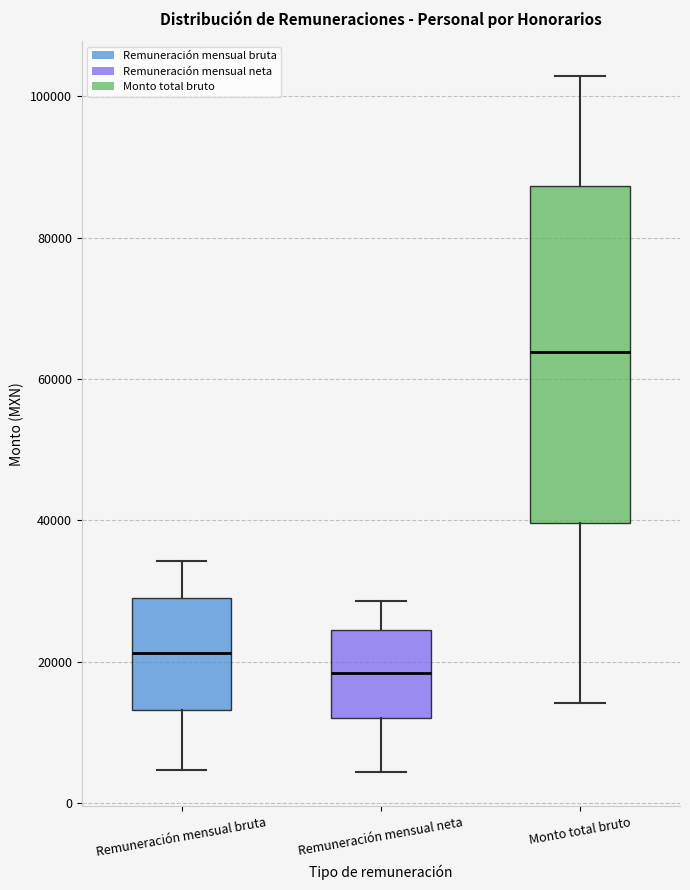

Reading left to right, transcribe this box plot: for each box, give where its median line is, the range the box spans, and where its two whiskers end, as read against the y-axis. The values are not printed on the chart, so give them approximately, as read against the axis.

Remuneración mensual bruta: median 22000, box 14000 to 30000, whiskers 4000 to 34000
Remuneración mensual neta: median 18000, box 12000 to 24000, whiskers 4000 to 28000
Monto total bruto: median 64000, box 40000 to 88000, whiskers 14000 to 102000